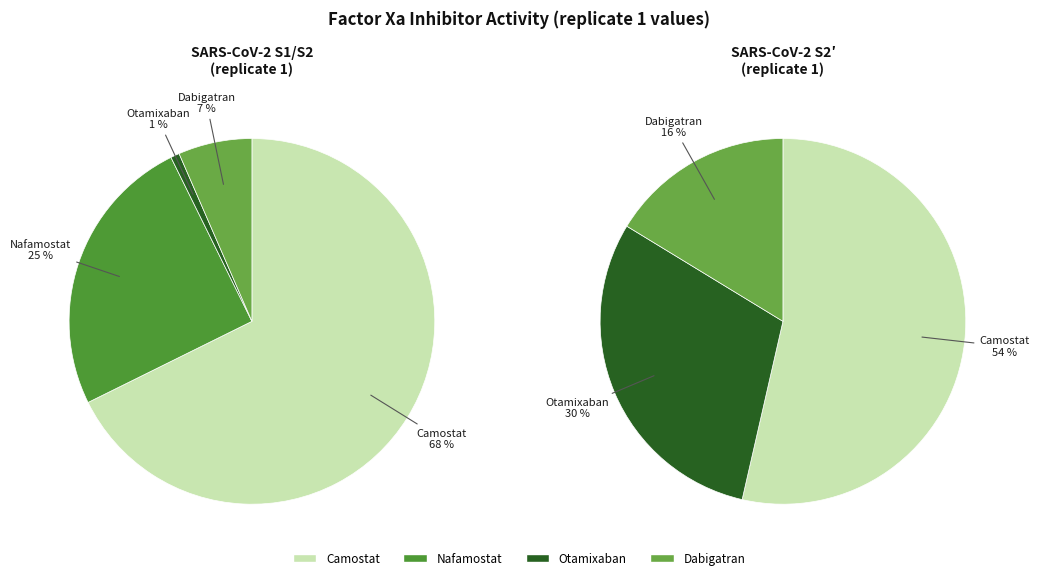

Is Dabigatran the majority of the pie?

No